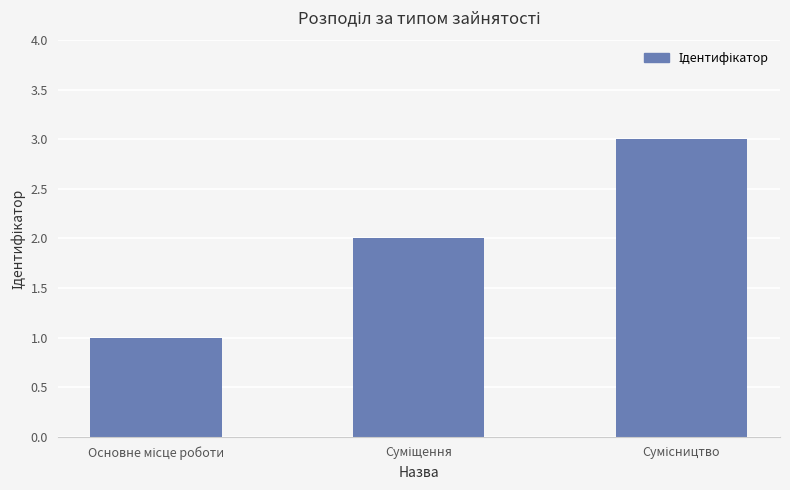

What is the greatest value displayed?

3